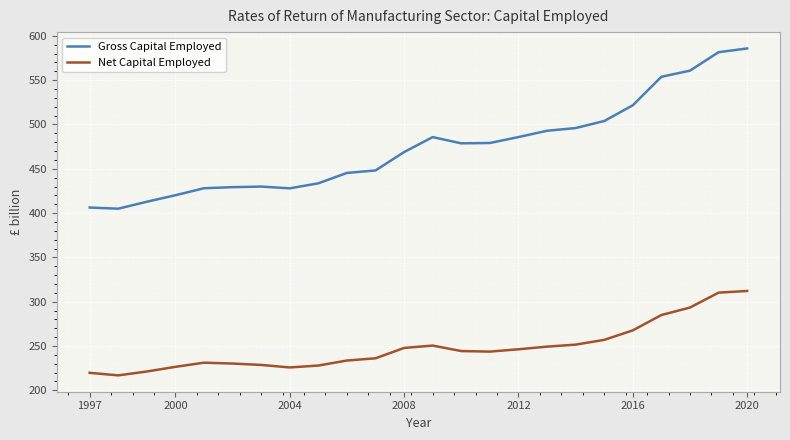

True or false: Net Capital Employed and Gross Capital Employed cross at least once.

False